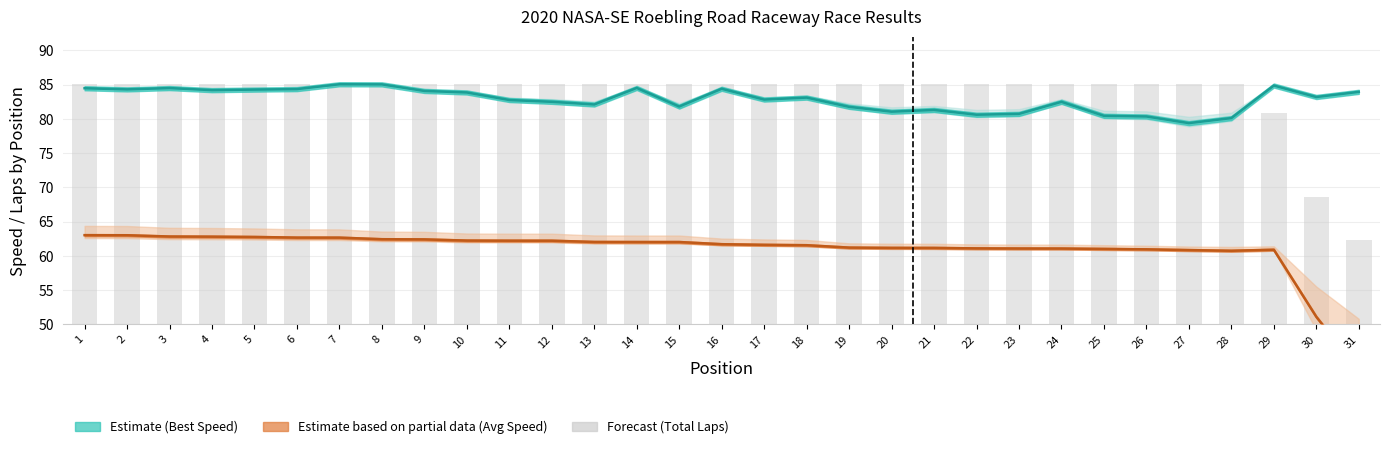

Is it true that Avg Speed (Estimate based on partial data) equals 62.8 at 4?

True